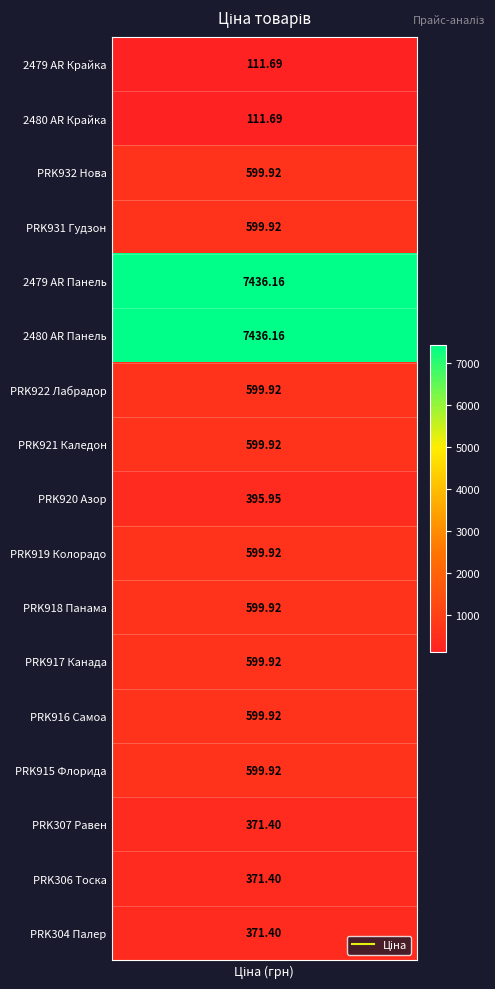

Which has a higher value, Ламінат AGT Marco Polo PRK922 or Ламінат AGT Marco Polo PRK919?

Ламінат AGT Marco Polo PRK922